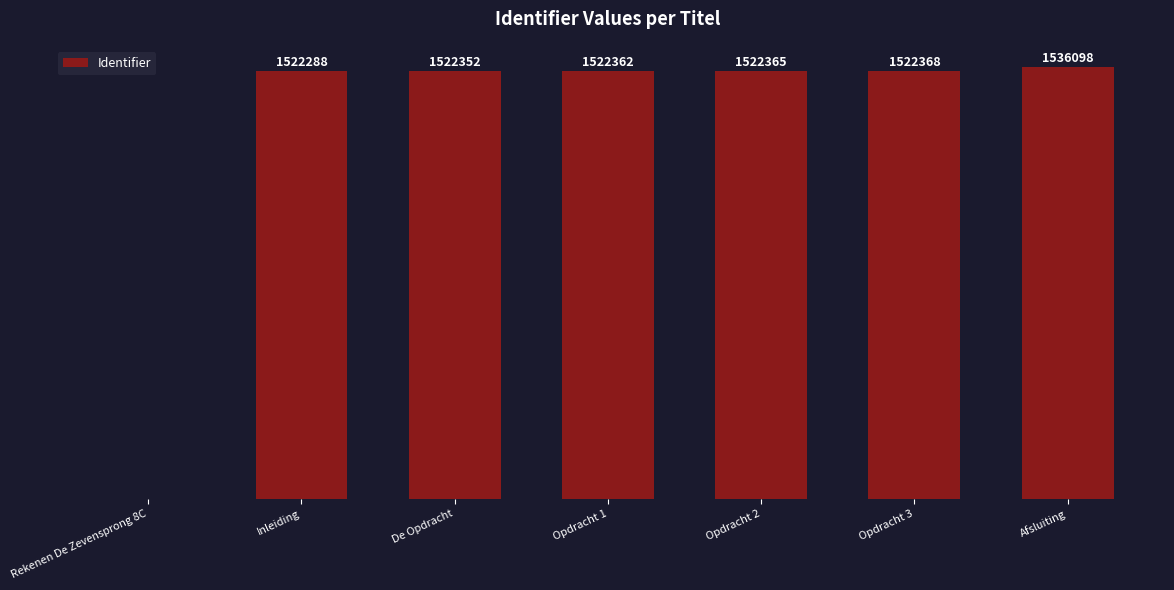

Reading left to right, extract all data points from this chart.

Rekenen De Zevensprong 8C=0	Inleiding=1522288	De Opdracht=1522352	Opdracht 1=1522362	Opdracht 2=1522365	Opdracht 3=1522368	Afsluiting=1536098